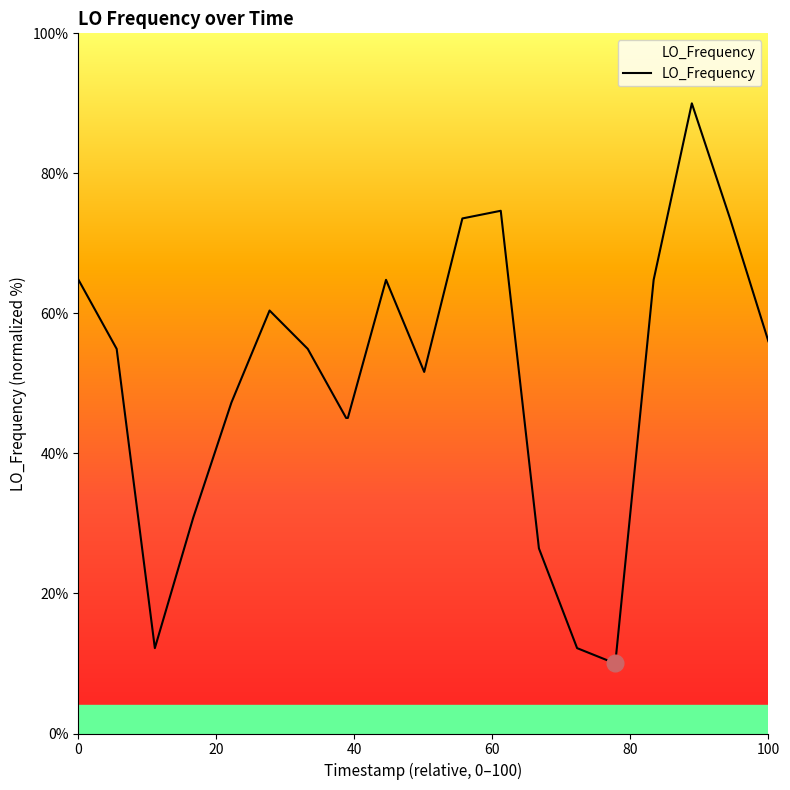

What is the minimum value shown in the chart?

10.0